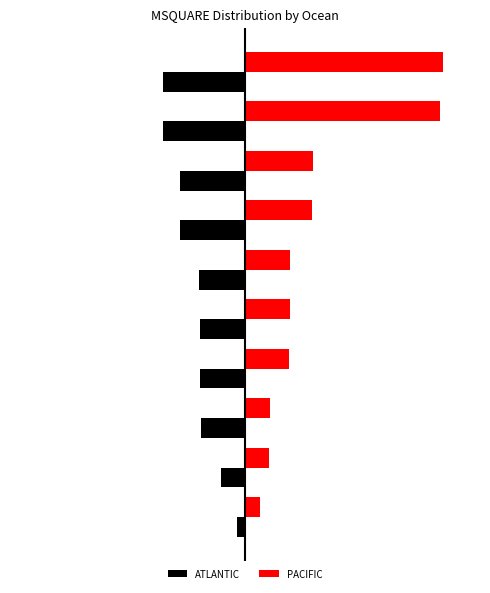

What are all the series names shown in the legend?

ATLANTIC, PACIFIC